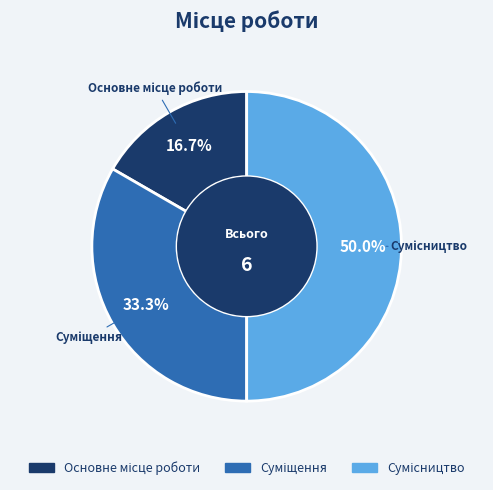

How many slices are in this pie chart?

3